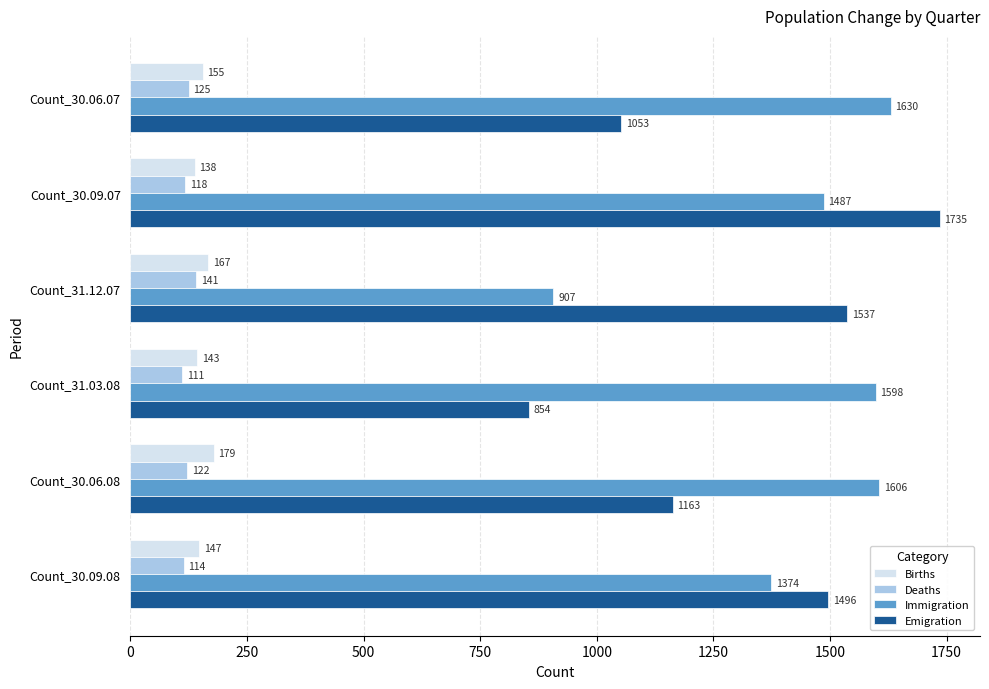

At how many categories does at least one series exceed 1367?

6